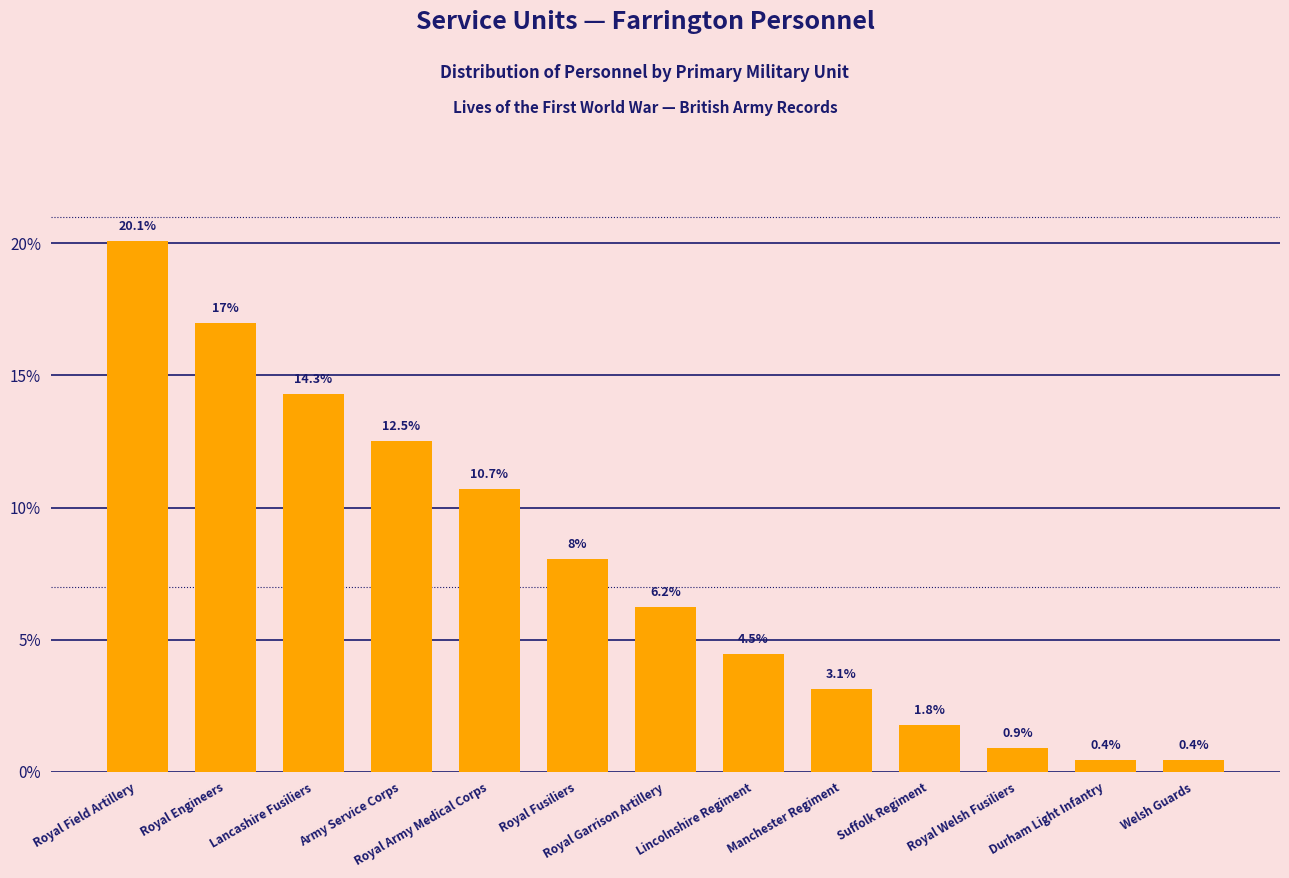

Approximately how many times larger is the value at Royal Welsh Fusiliers compared to Royal Army Medical Corps?

0.1